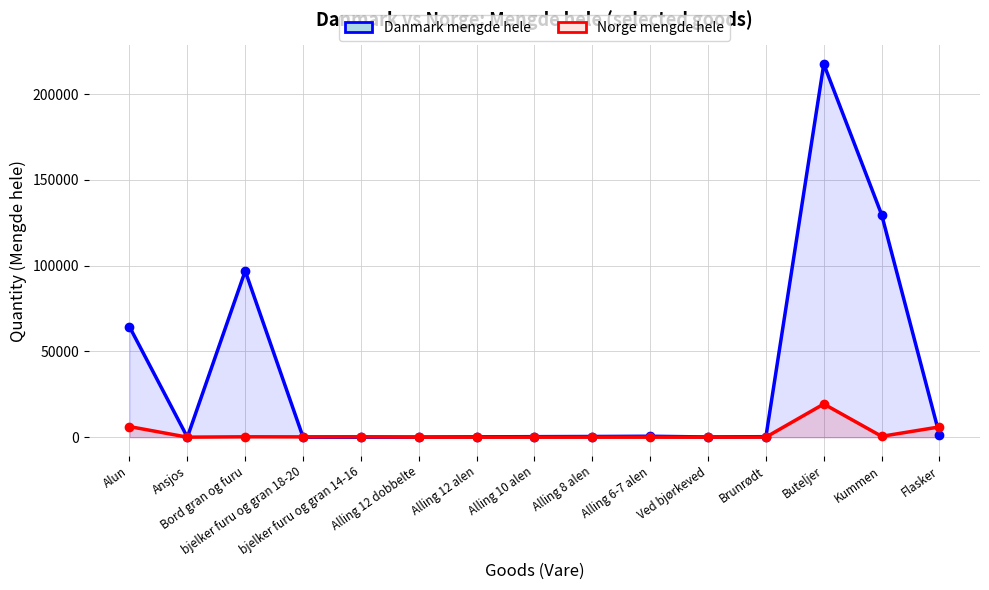

At which category is the sum across all series the highest?

Buteljer